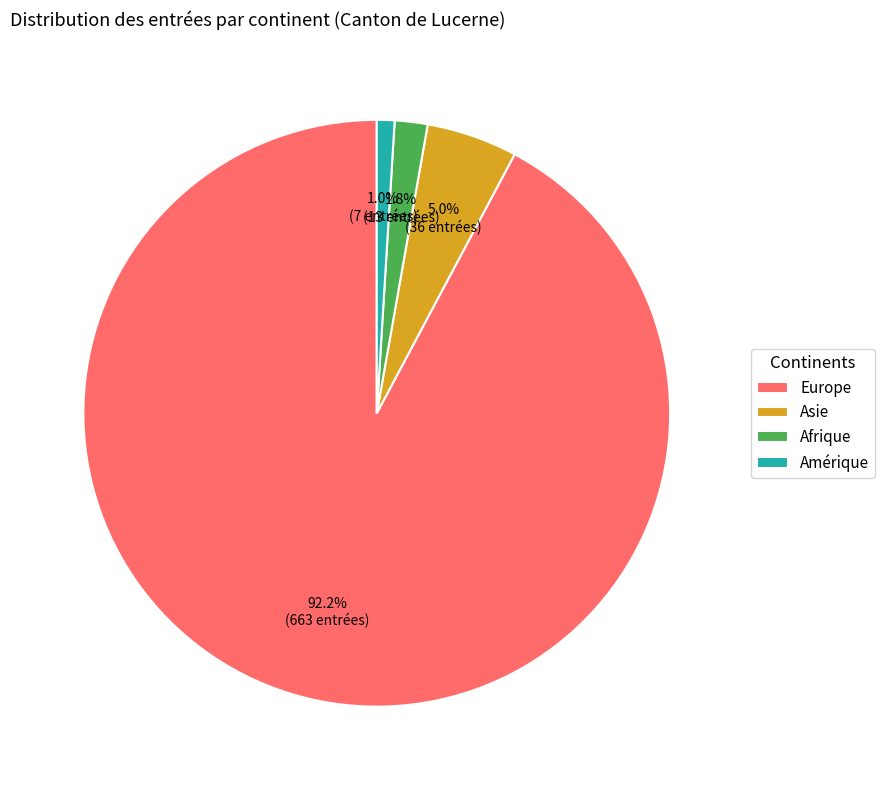

Is there any slice that represents more than half of the pie?

Yes